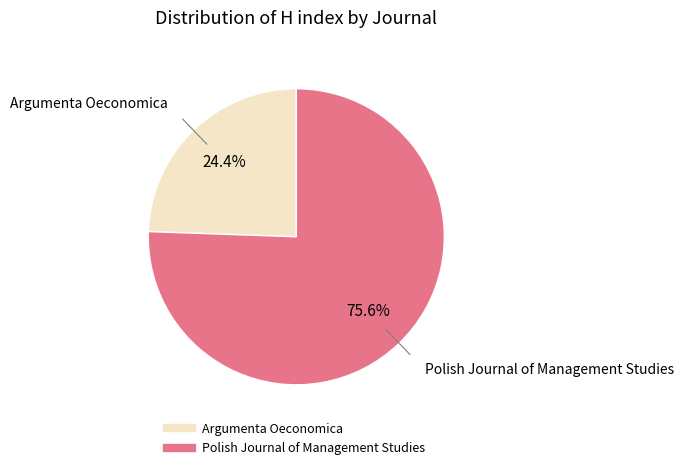

To the nearest percent, what percentage of the pie is Argumenta Oeconomica?

24%